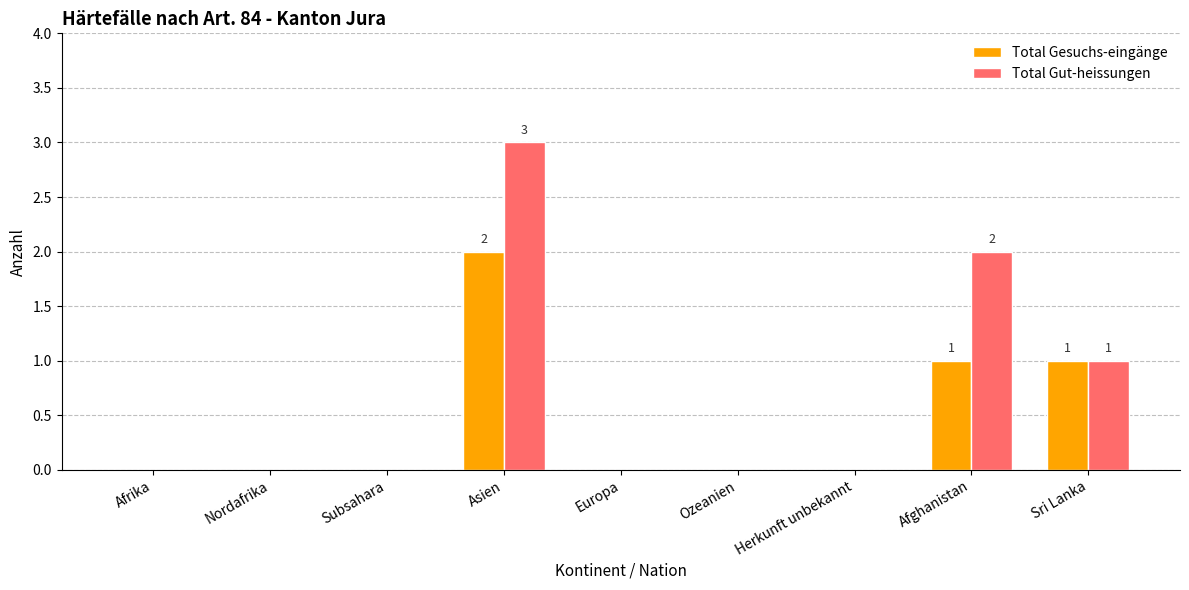

Which category has the highest value in the Total Gesuchs-eingänge series?

Asien